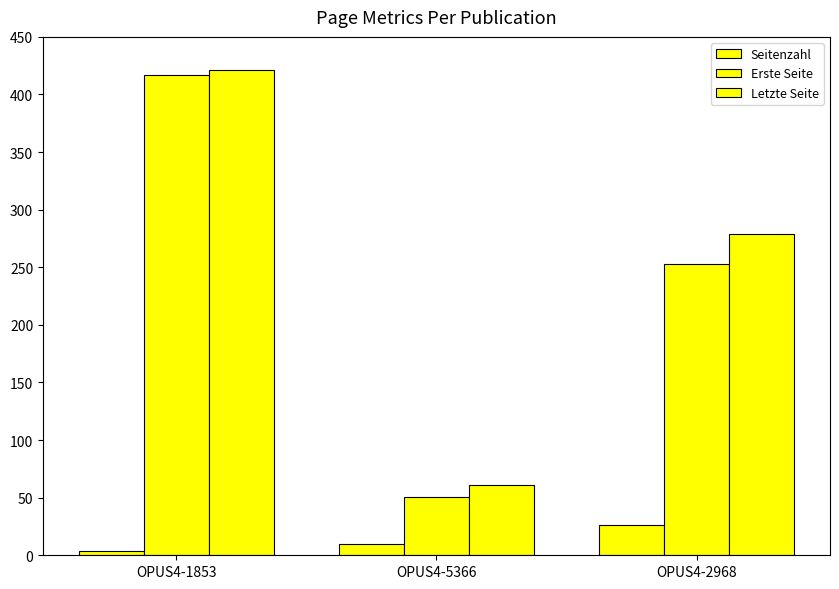

Is the value of Erste Seite at OPUS4-1853 greater than the value of Letzte Seite at OPUS4-1853?

No